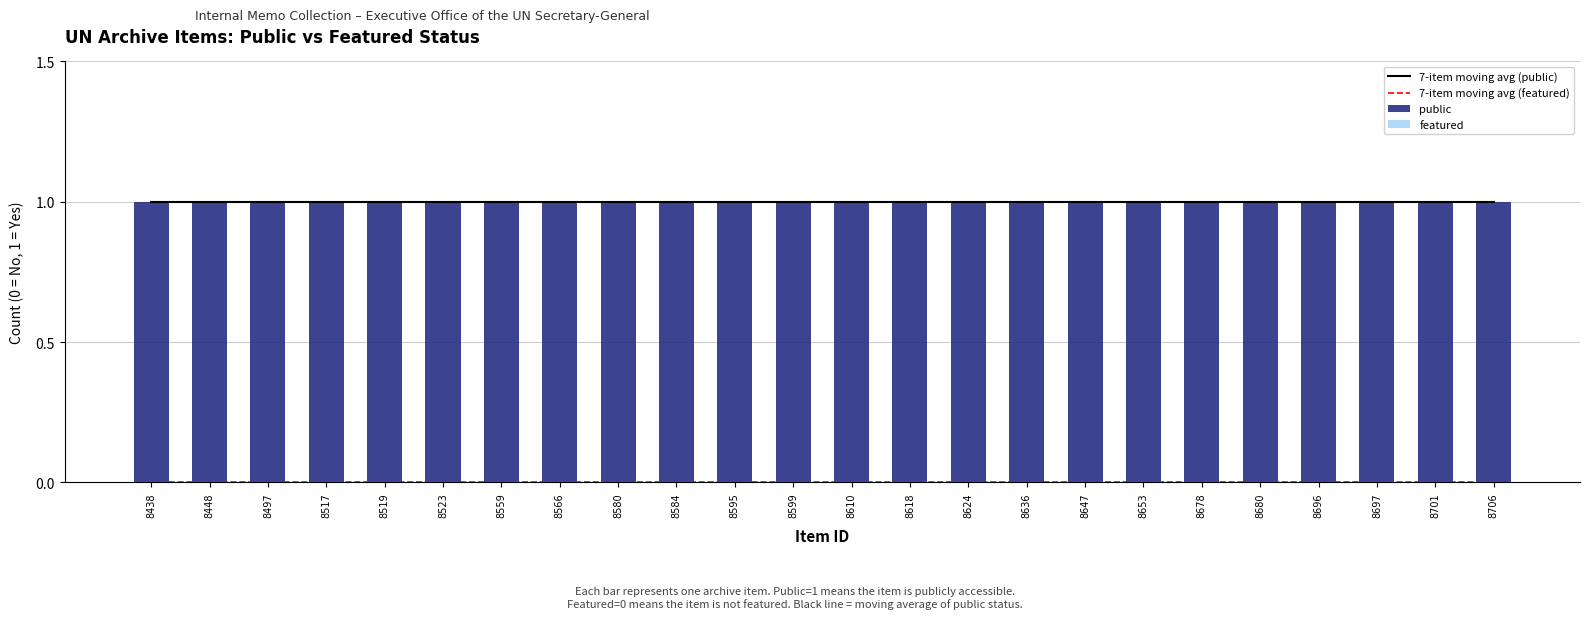

What is the difference between the highest and lowest values at 8595?

1